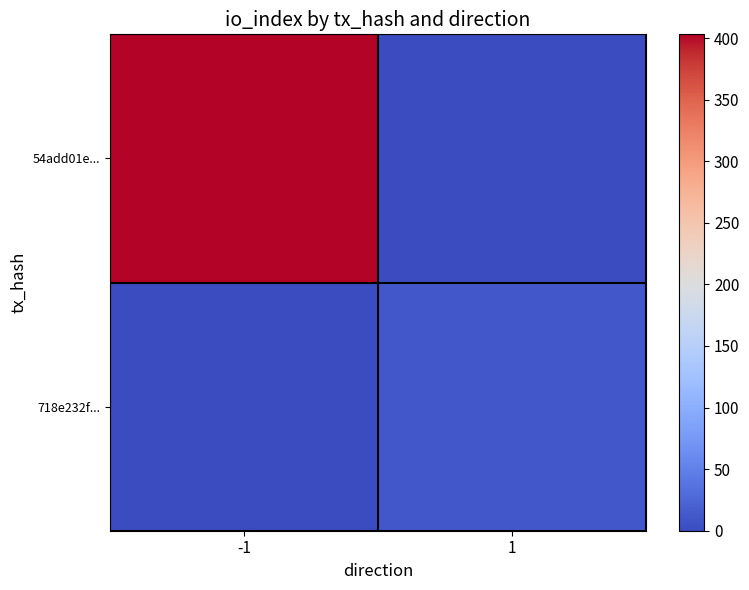

Reading left to right, transcribe all the data shown in this chart.

54add01e...: -1=403	1=0
718e232f...: -1=0	1=12